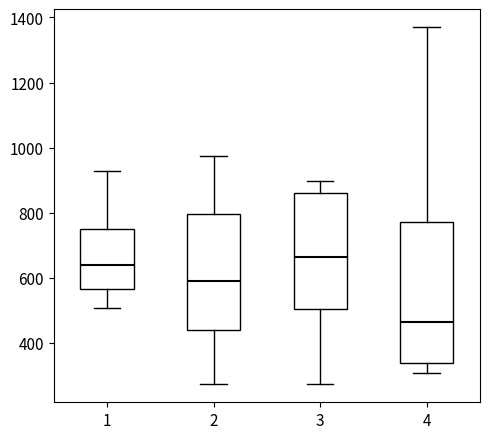

Which box's median line is the lowest?

4